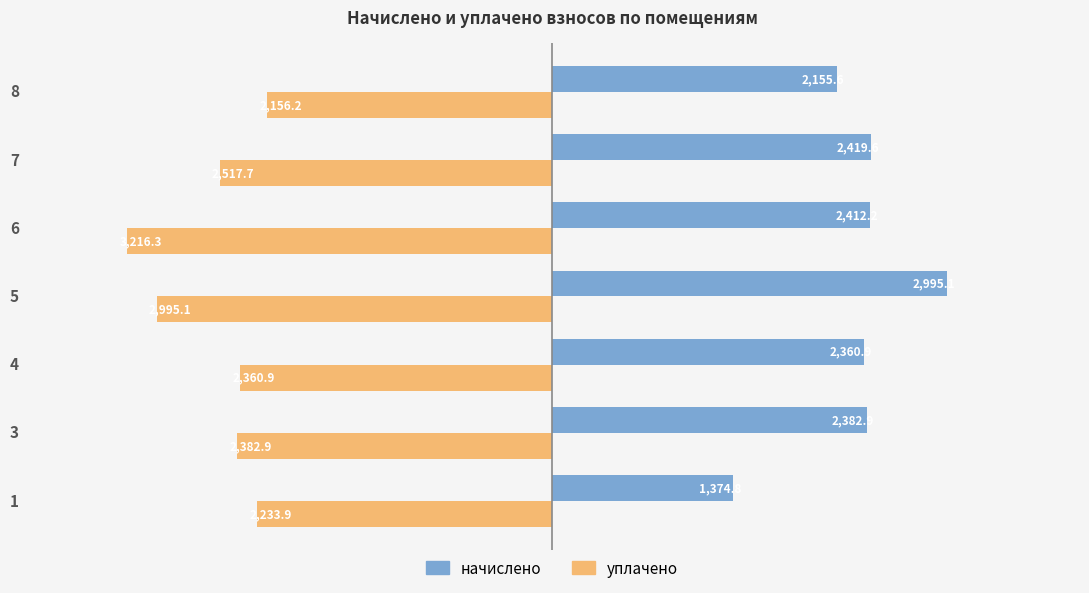

Rank the series by their maximum value, from lowest to highest.

начислено, уплачено